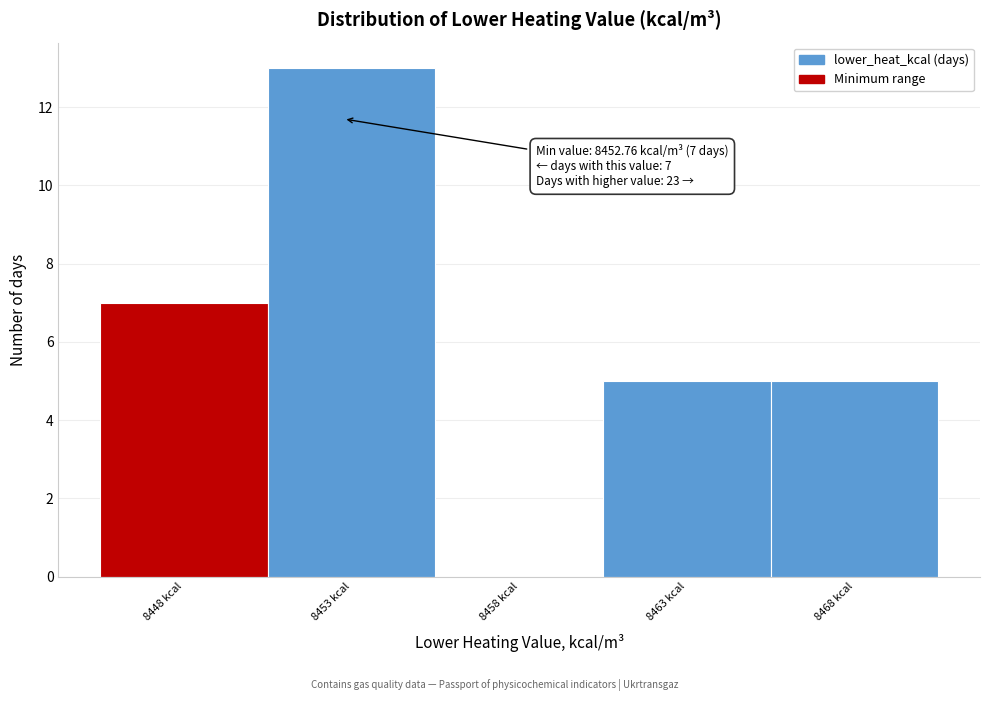

Reading left to right, extract all data points from this chart.

8448 kcal=7	8453 kcal=13	8458 kcal=0	8463 kcal=5	8468 kcal=5